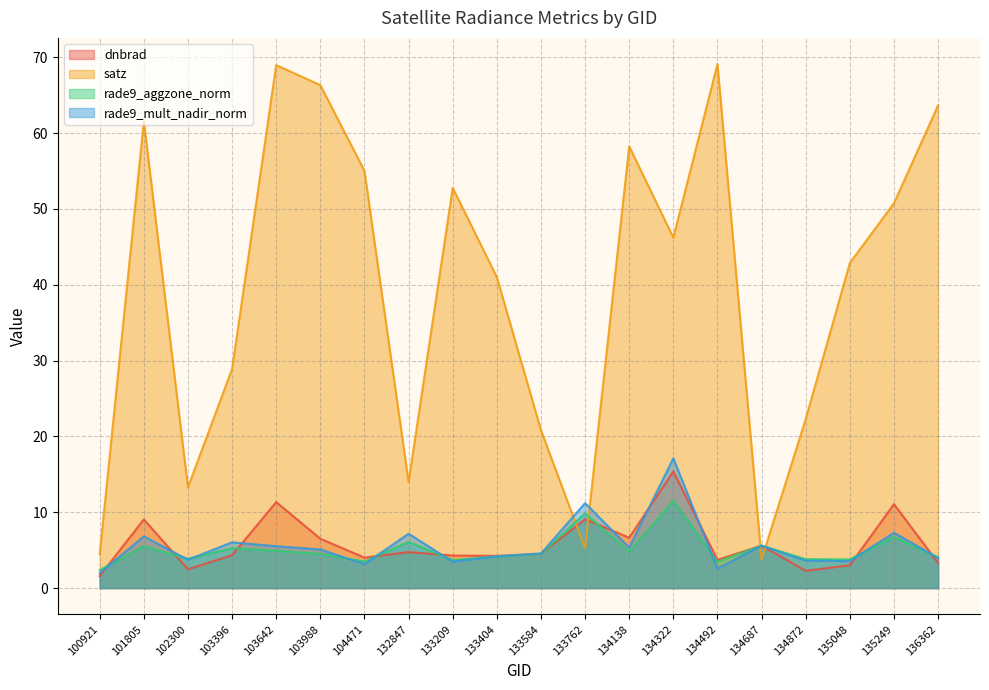

Which series has the largest total across all categories?

satz